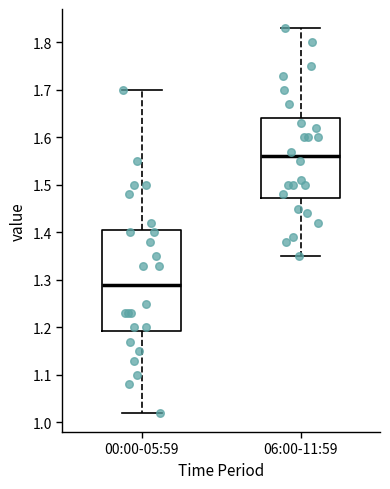

Where does the median line of the box for 06:00-11:59 sit on the y-axis? The values are not printed on the chart, so give them approximately, as read against the axis.

1.56